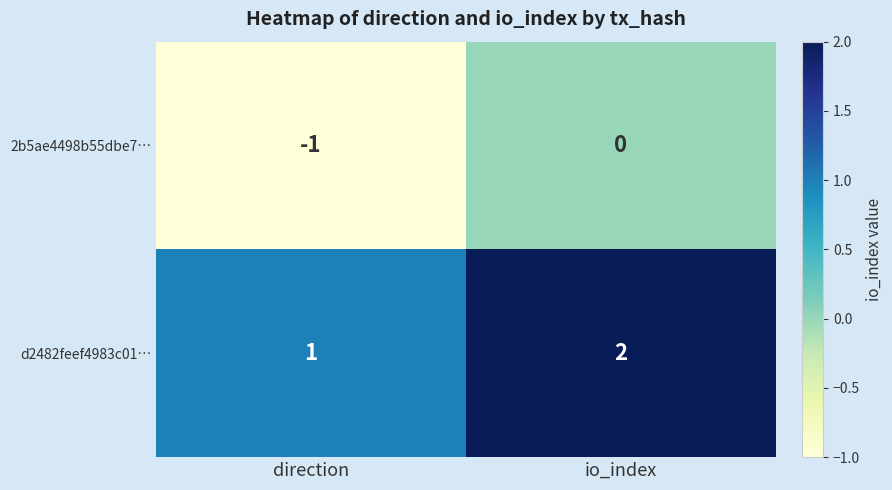

Rank the series at direction from lowest to highest value.

2b5ae4498b55dbe7…, d2482feef4983c01…